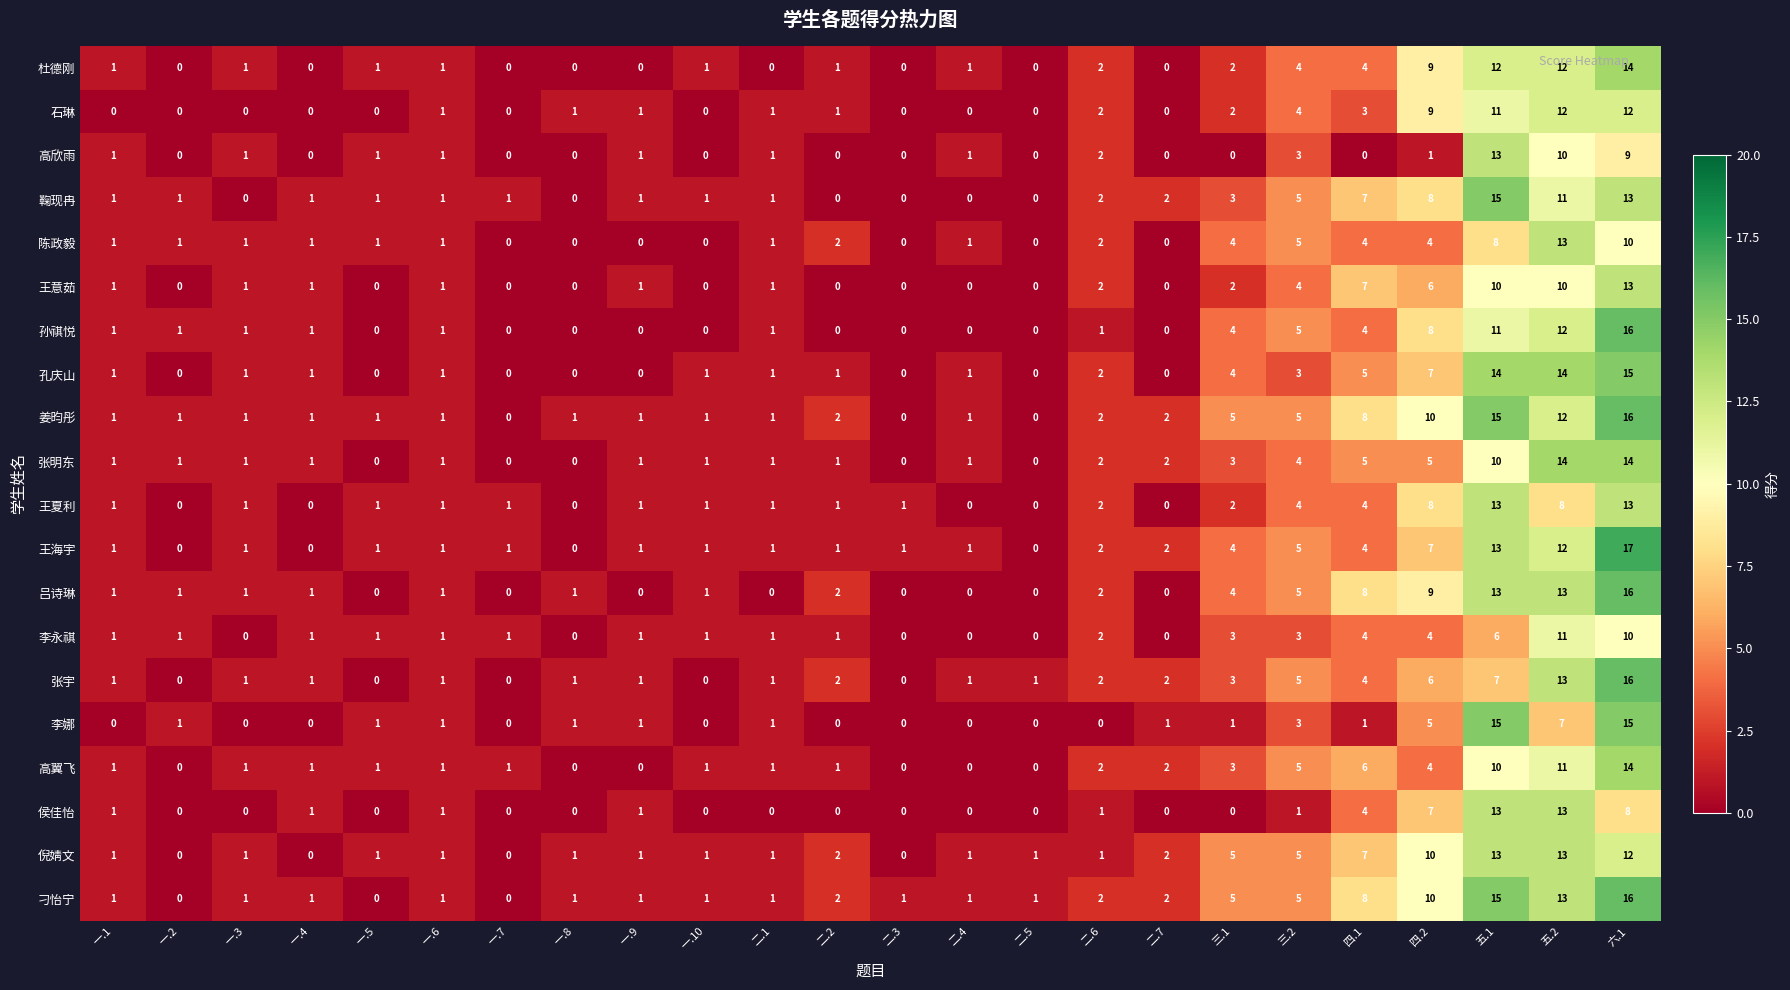

What is the sum of all 李娜 values?

54